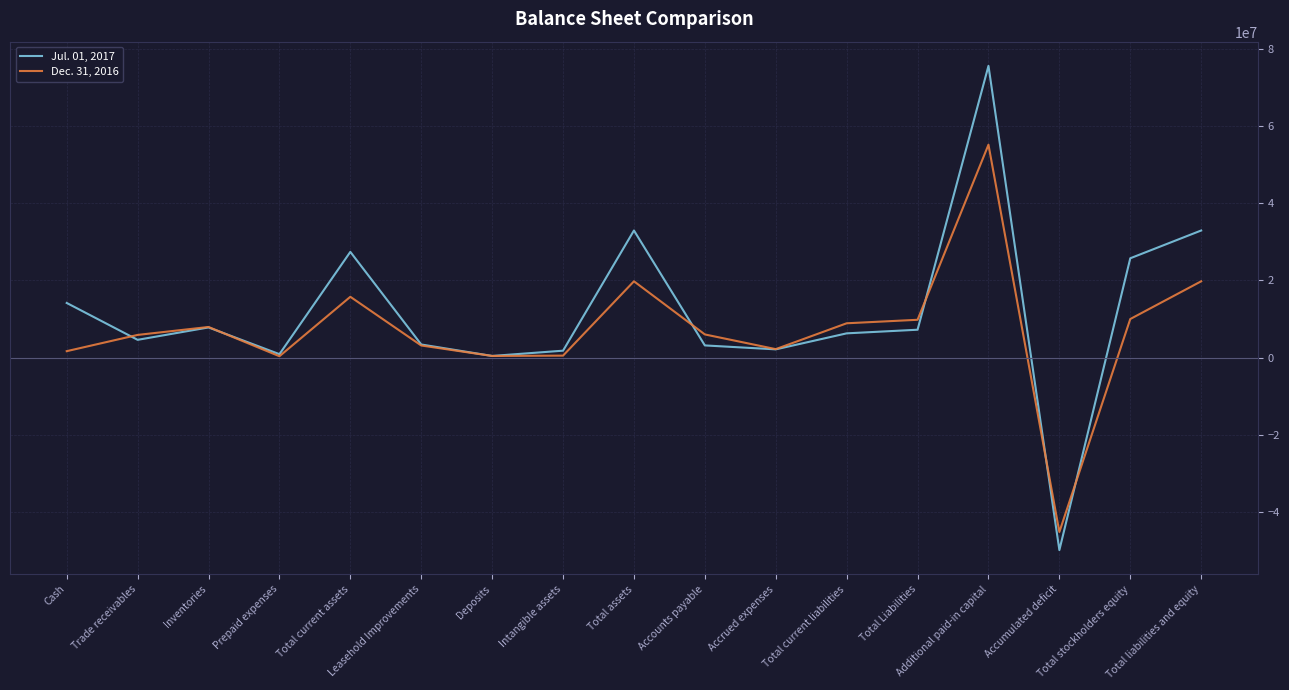

Where is the first local maximum for Jul. 01, 2017?

Inventories